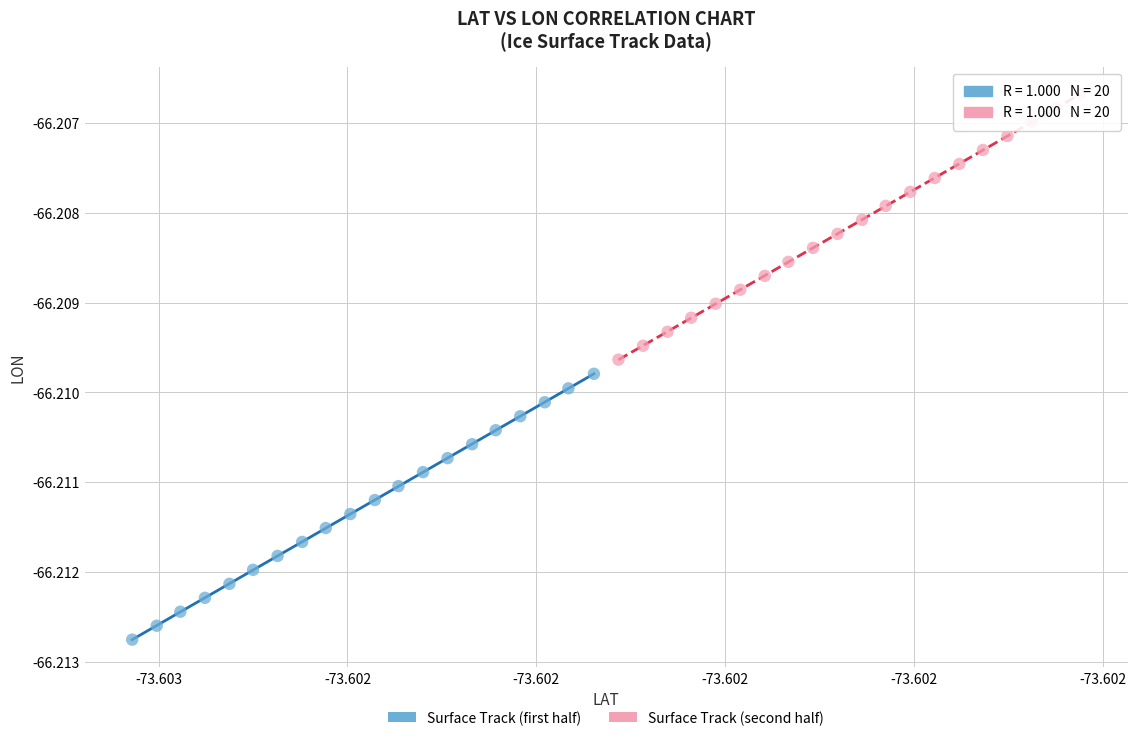

What are all the series names shown in the legend?

Surface Track (first half), Surface Track (second half)